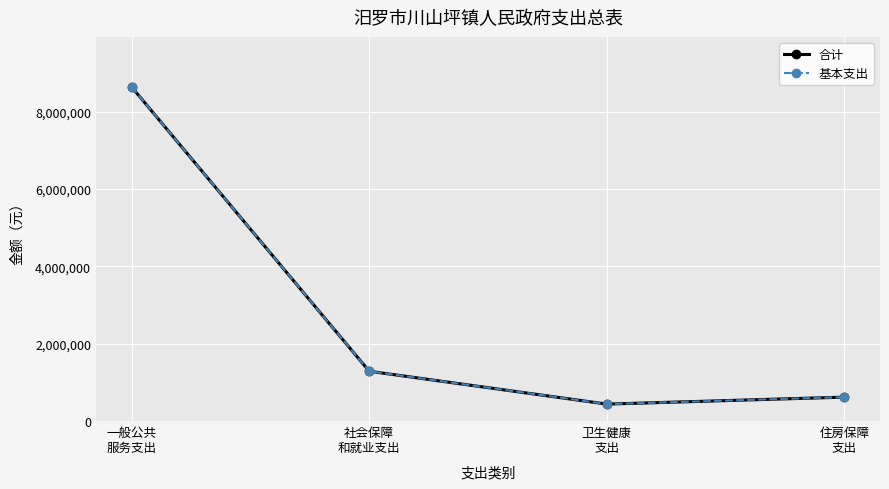

Does the chart have visible grid lines?

Yes